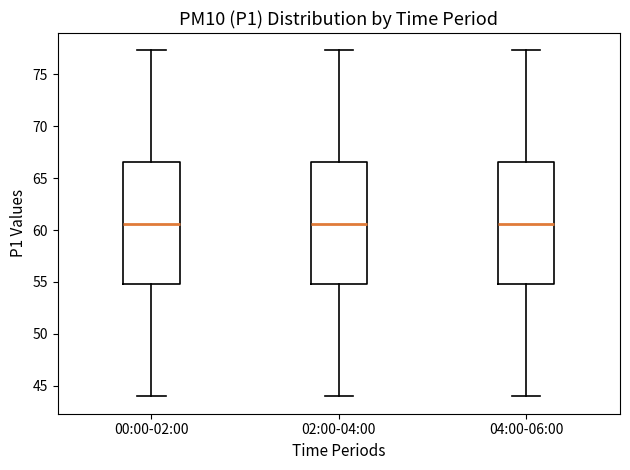

Reading left to right, transcribe this box plot: for each box, give where its median line is, the range the box spans, and where its two whiskers end, as read against the y-axis. The values are not printed on the chart, so give them approximately, as read against the axis.

00:00-02:00: median 60.5, box 55.0 to 66.5, whiskers 44.0 to 77.5
02:00-04:00: median 60.5, box 55.0 to 66.5, whiskers 44.0 to 77.5
04:00-06:00: median 60.5, box 55.0 to 66.5, whiskers 44.0 to 77.5